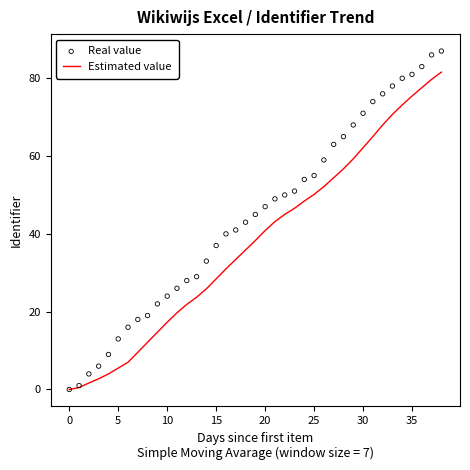

Which series has the widest spread of Y values?

Real value